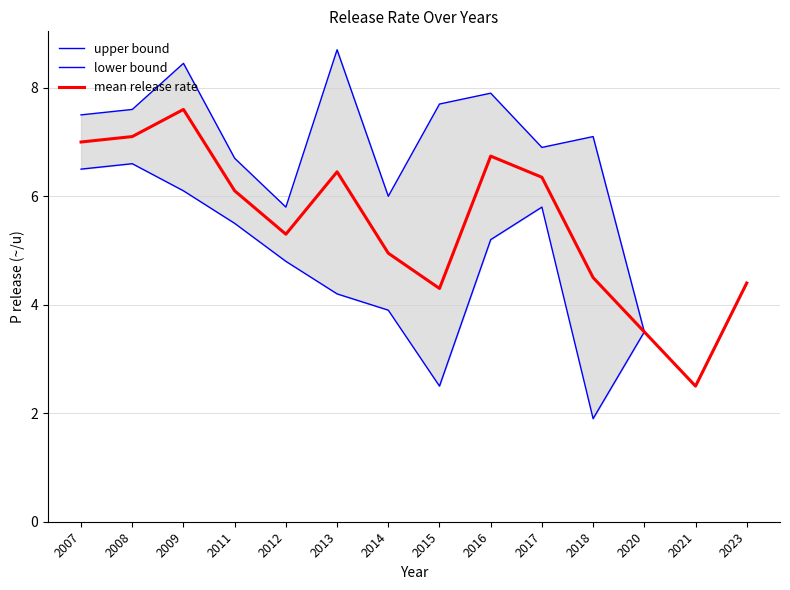

At how many categories does at least one series exceed 3?

13